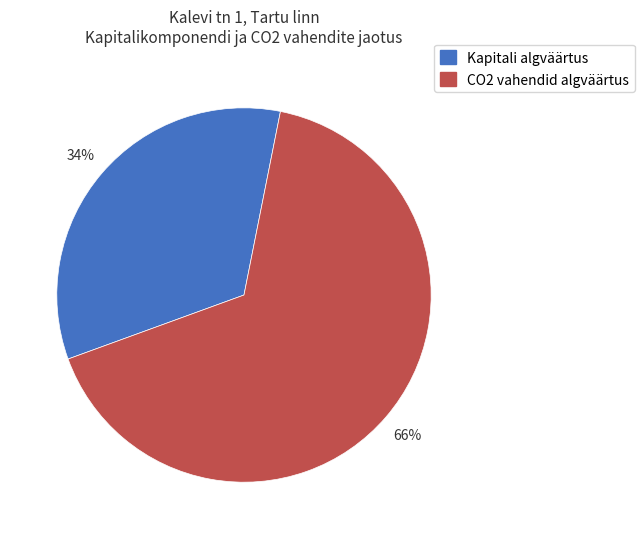

To the nearest percent, what portion does Kapitali algväärtus represent?

34%